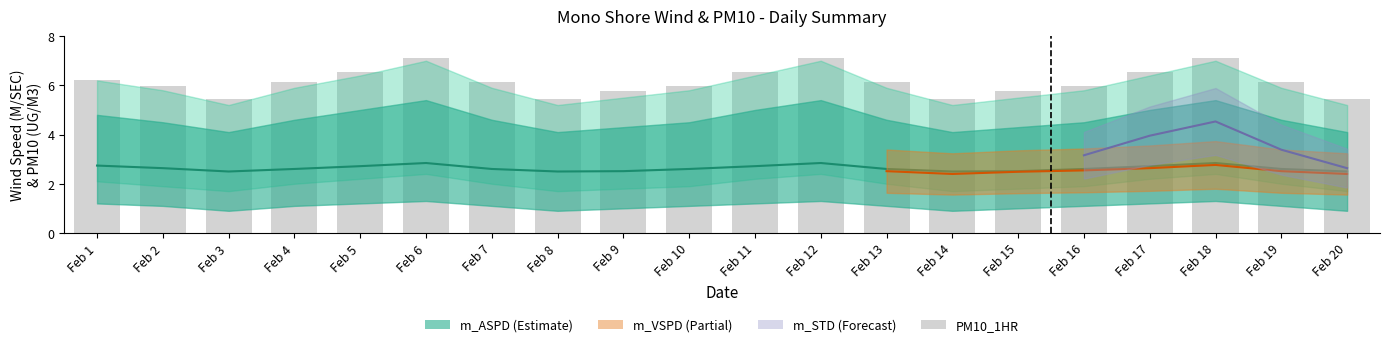

Does the chart contain any negative values?

No